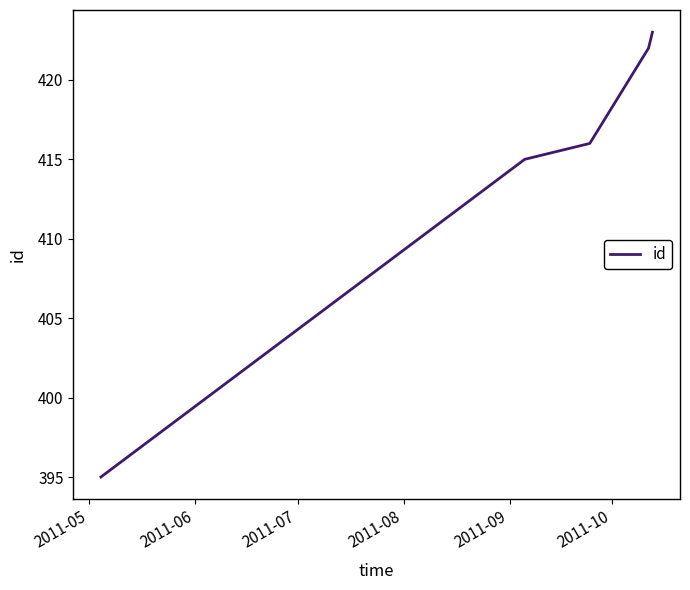

Reading left to right, list all the values displayed in this chart.

395	415	416	422	423